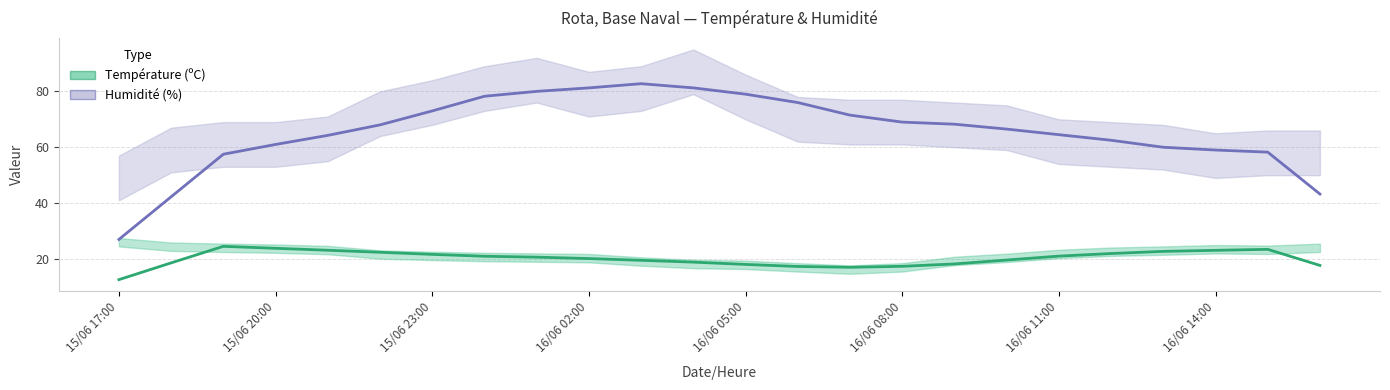

Is this an area chart (filled region under the line)?

No